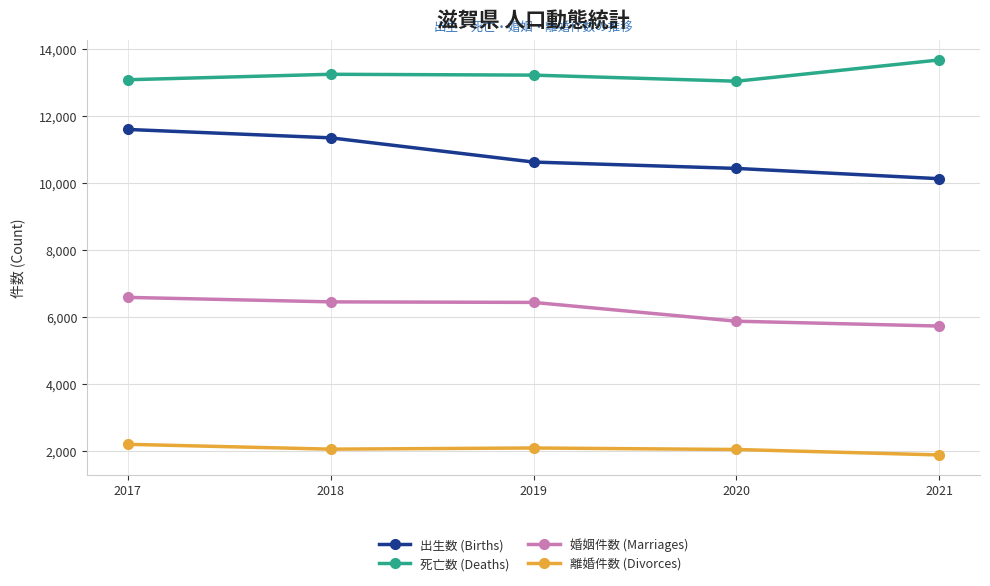

Which category has the lowest value in the 婚姻件数 (Marriages) series?

2021